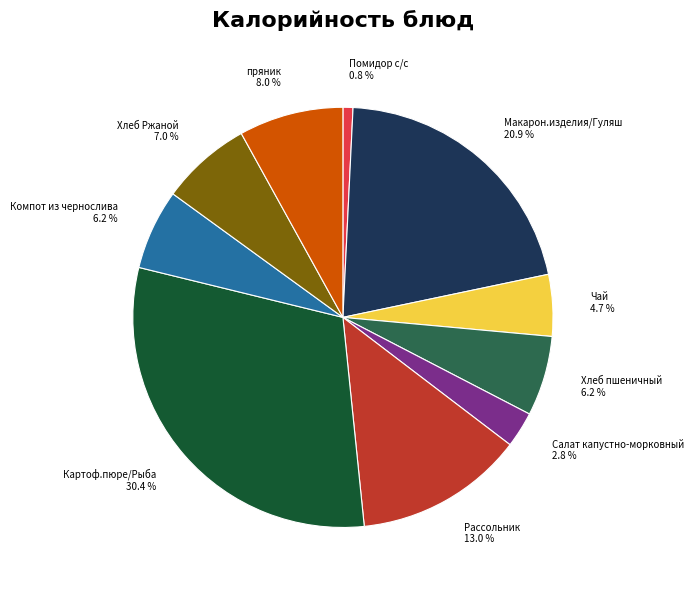

Which slice is the largest?

Картоф.пюре/Рыба